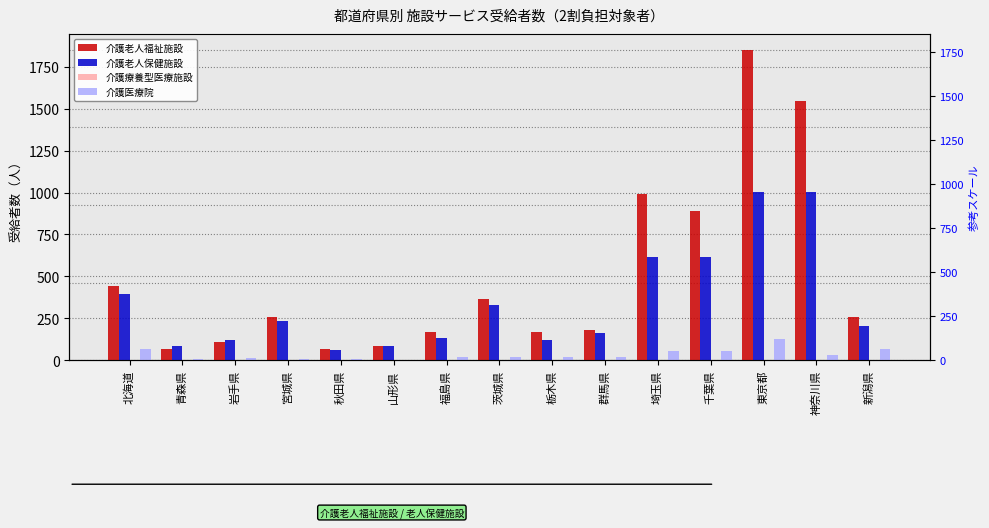

What is the label of the 10th bar from the left?

群馬県